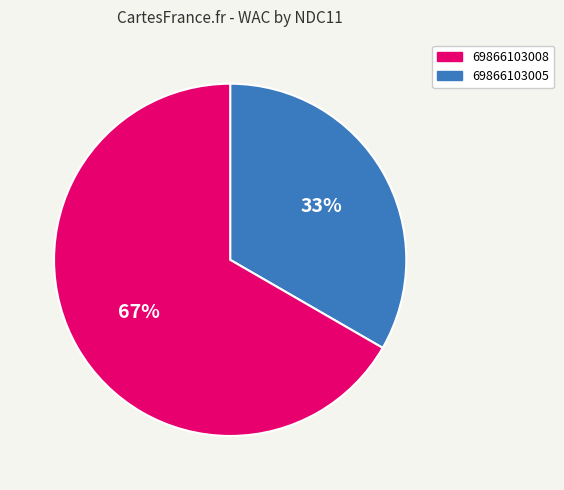

Is there any slice that represents more than half of the pie?

Yes